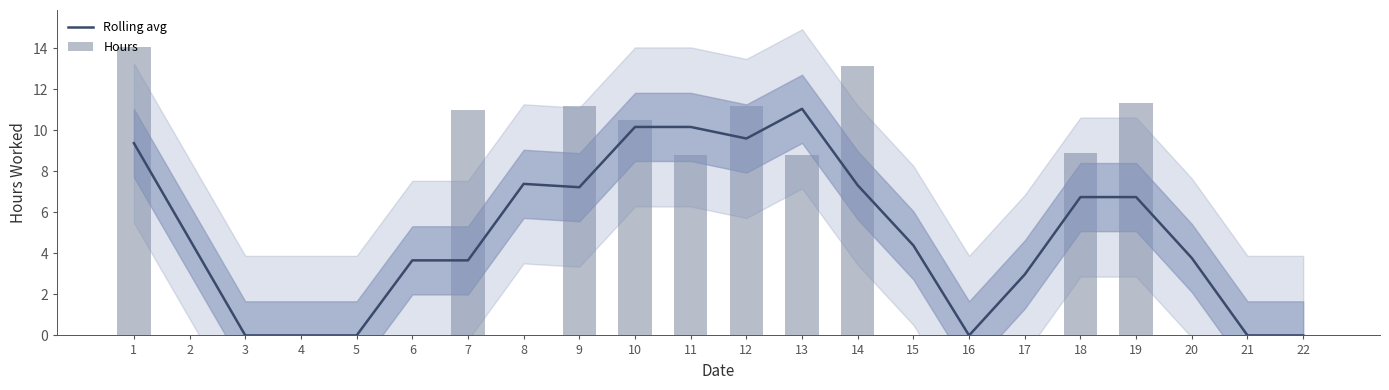

Which has a higher value, 10 or 14?

10